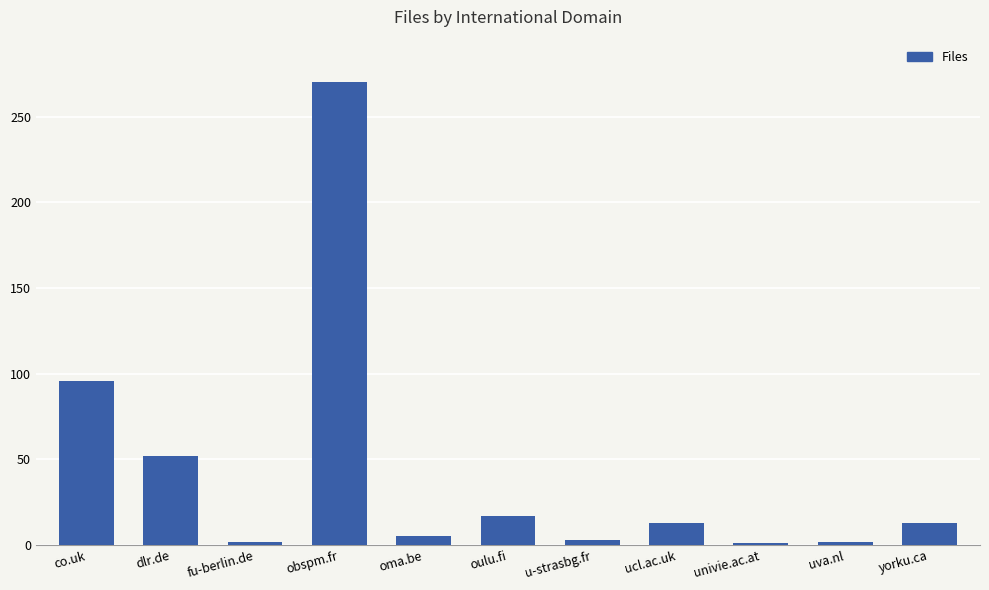

What is the label of the 4th bar from the right?

ucl.ac.uk